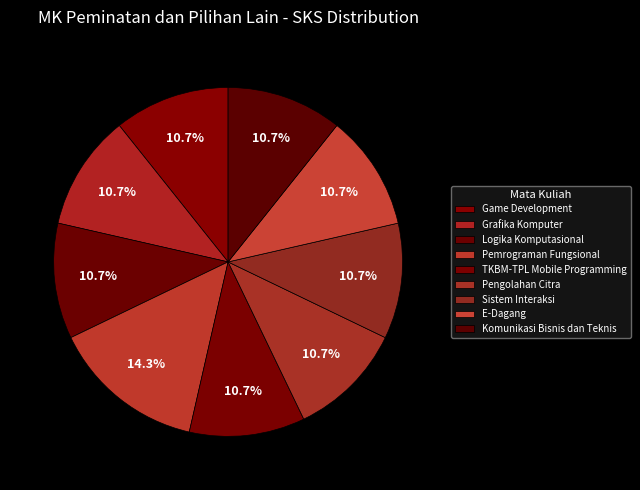

What is the total percentage of Pengolahan Citra and Logika Komputasional?

21.4%